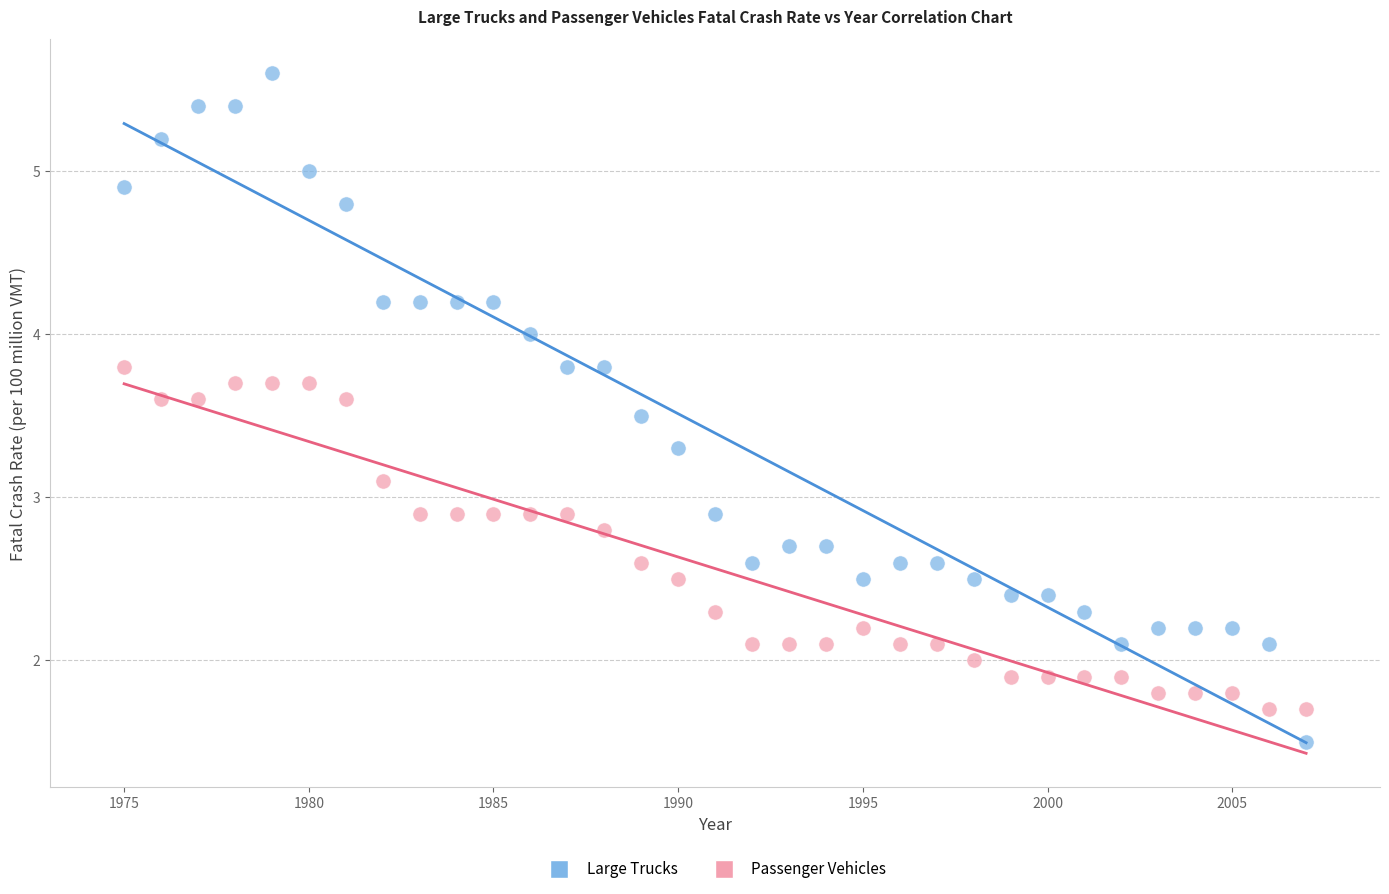

Which series reaches the minimum Y coordinate?

Large Trucks